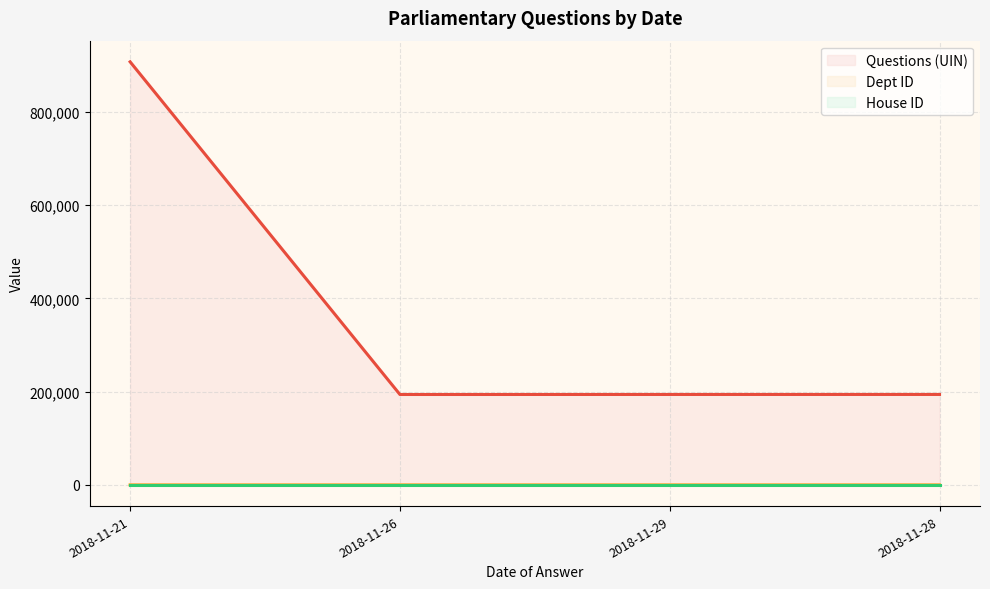

At which category does the chart reach its peak across all series?

2018-11-21